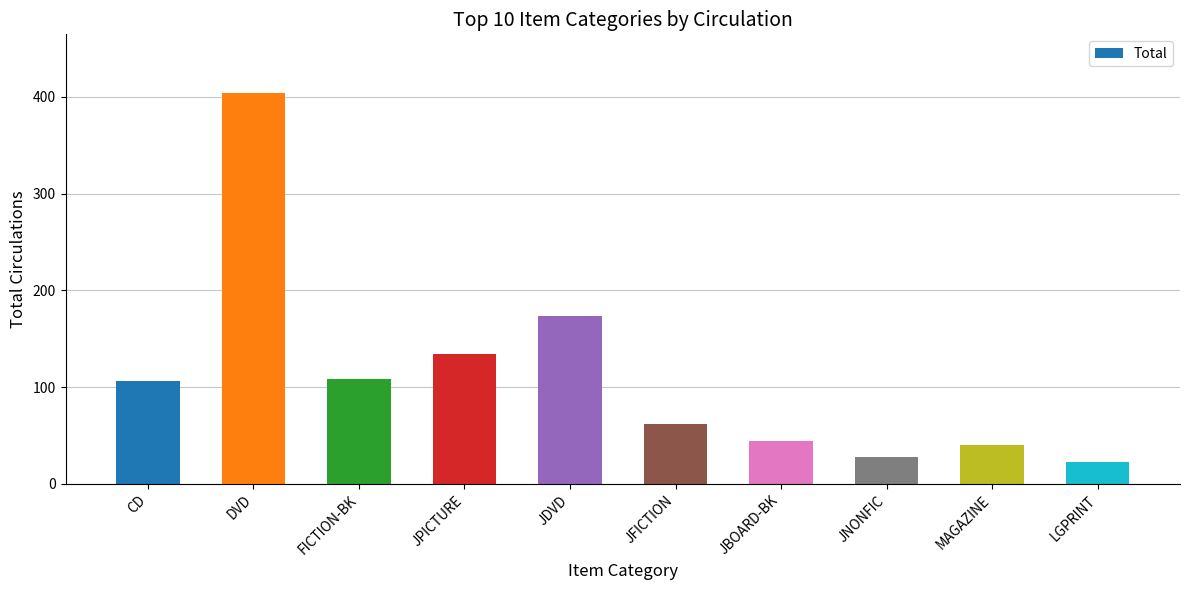

What is the minimum value shown in the chart?

23